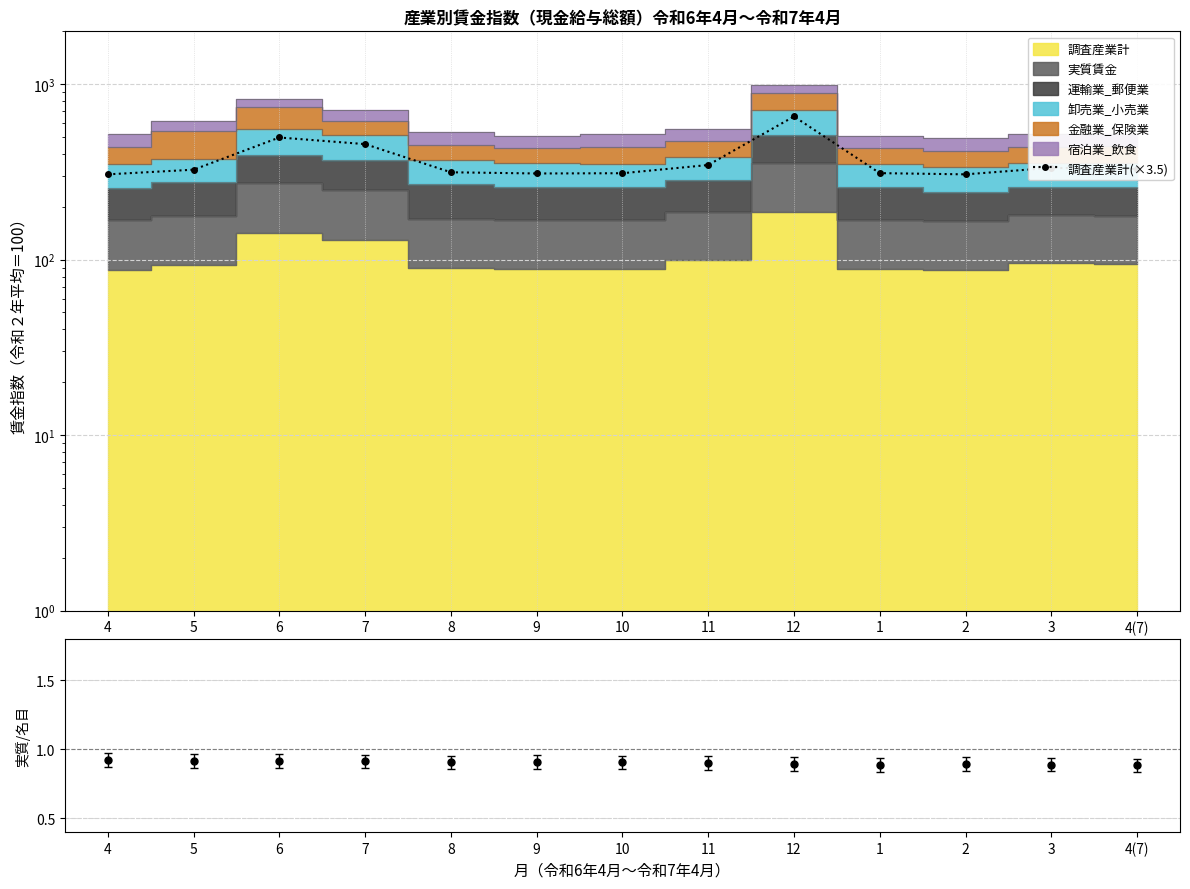

Where is the first local maximum?

6